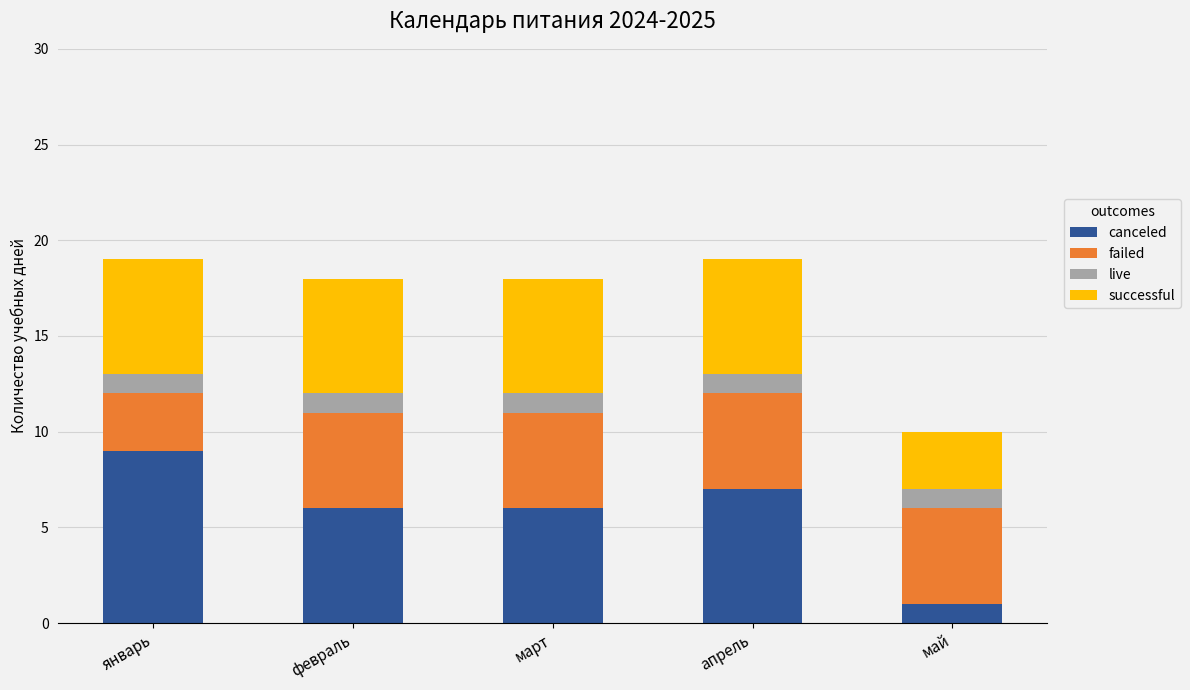

The value of canceled at май is 0. True or false?

False